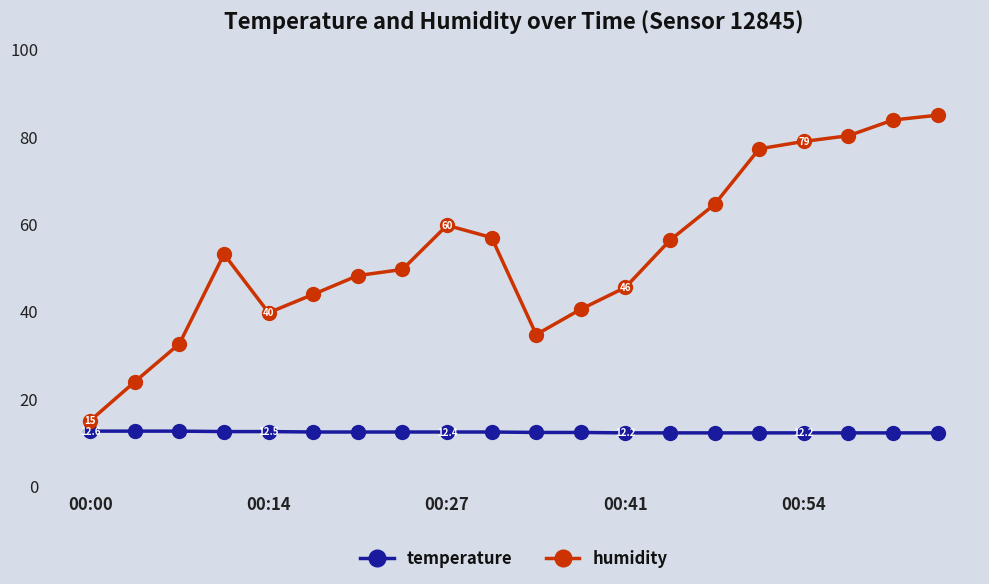

What is the minimum value shown in the chart?

12.2